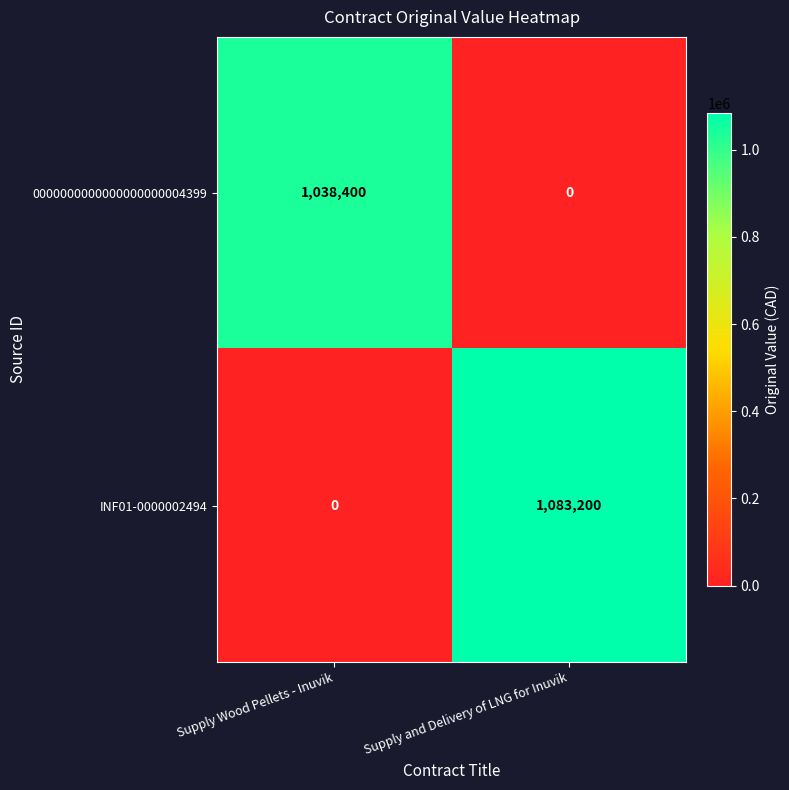

At which category is the sum across all series the highest?

Supply and Delivery of LNG for Inuvik